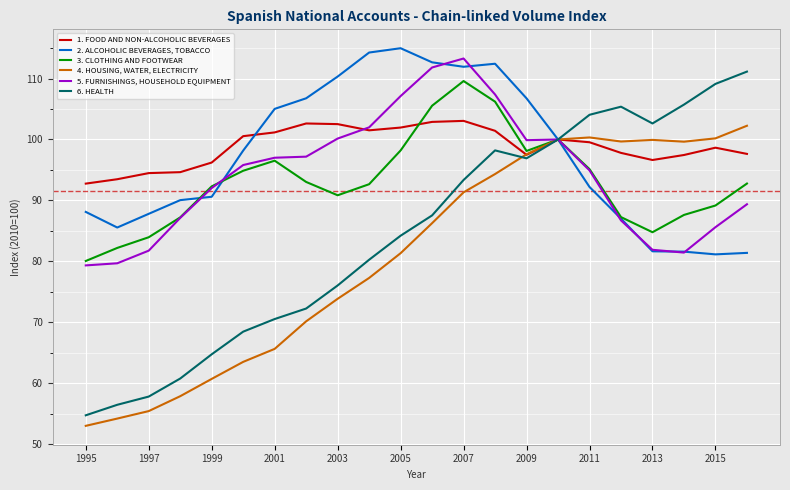

Rank the series by their maximum value, from highest to lowest.

2. ALCOHOLIC BEVERAGES, TOBACCO, 5. FURNISHINGS, HOUSEHOLD EQUIPMENT, 6. HEALTH, 3. CLOTHING AND FOOTWEAR, 1. FOOD AND NON-ALCOHOLIC BEVERAGES, 4. HOUSING, WATER, ELECTRICITY